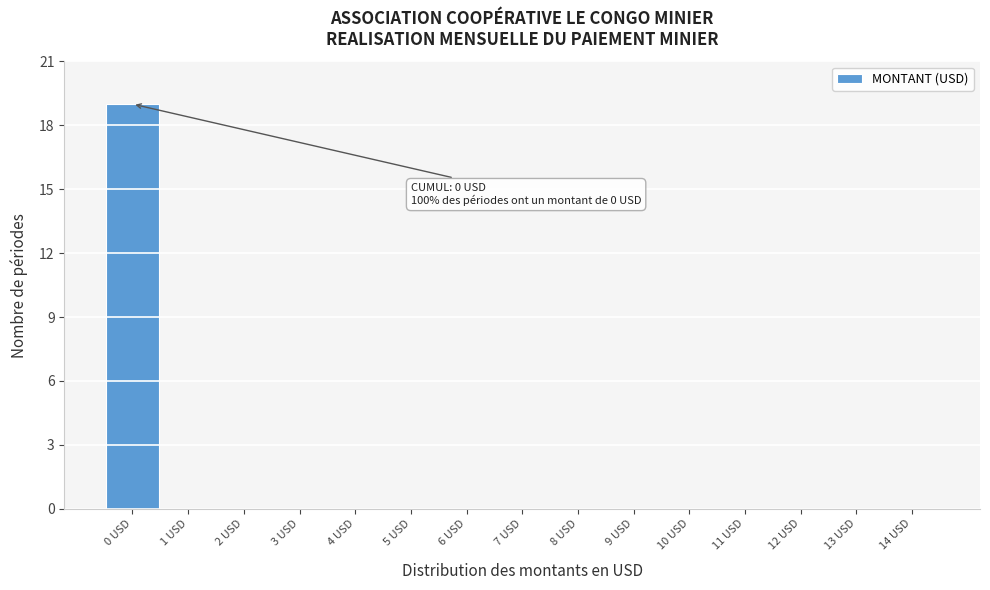

Which range on the x-axis has the tallest bar?

-0.5 to 0.5